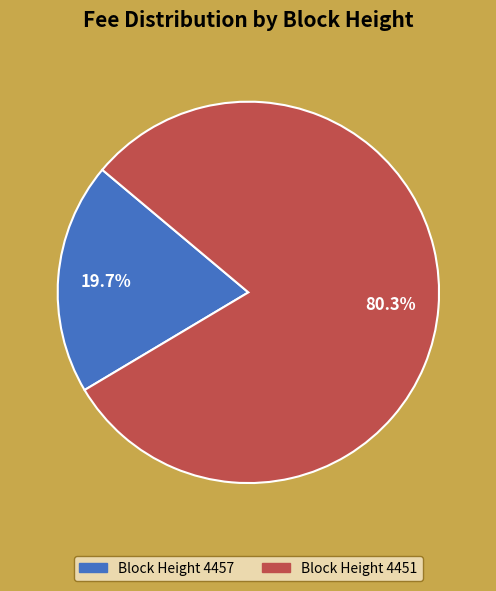

Does any single category account for the majority?

Yes